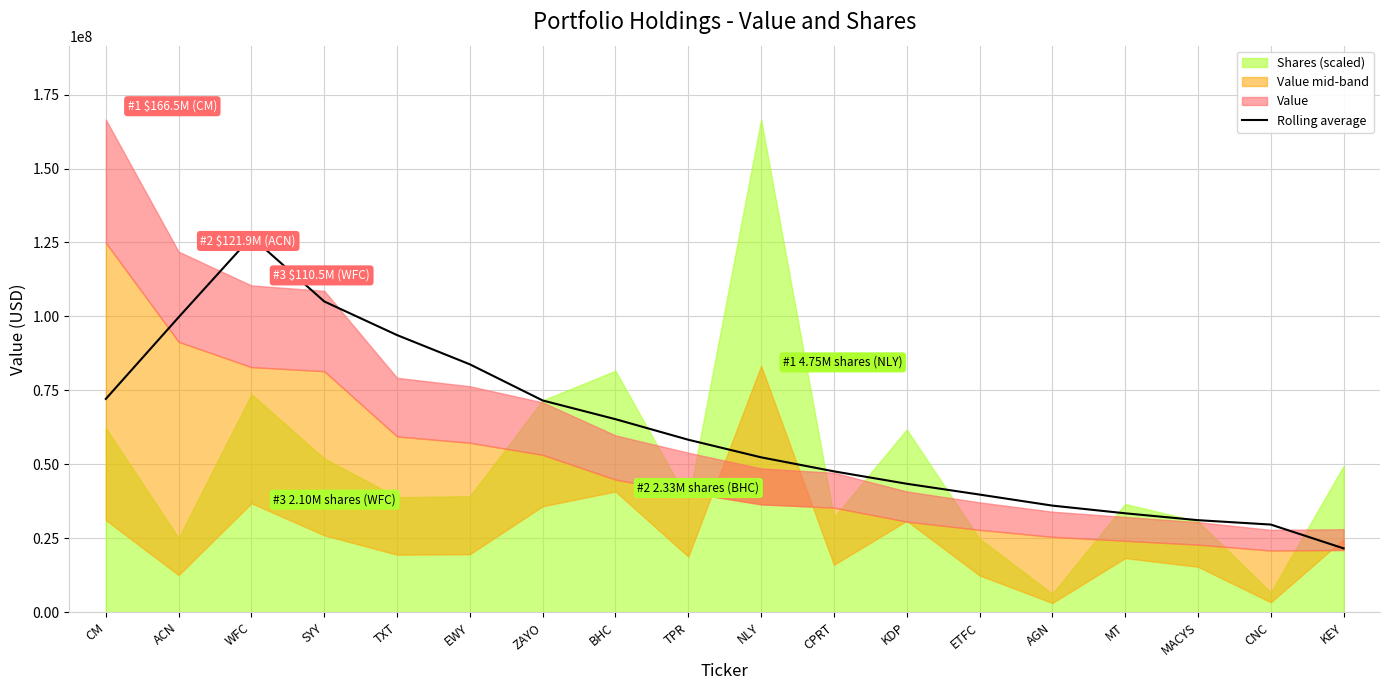

The chart shows a value of 33442250 at MT. True or false?

True